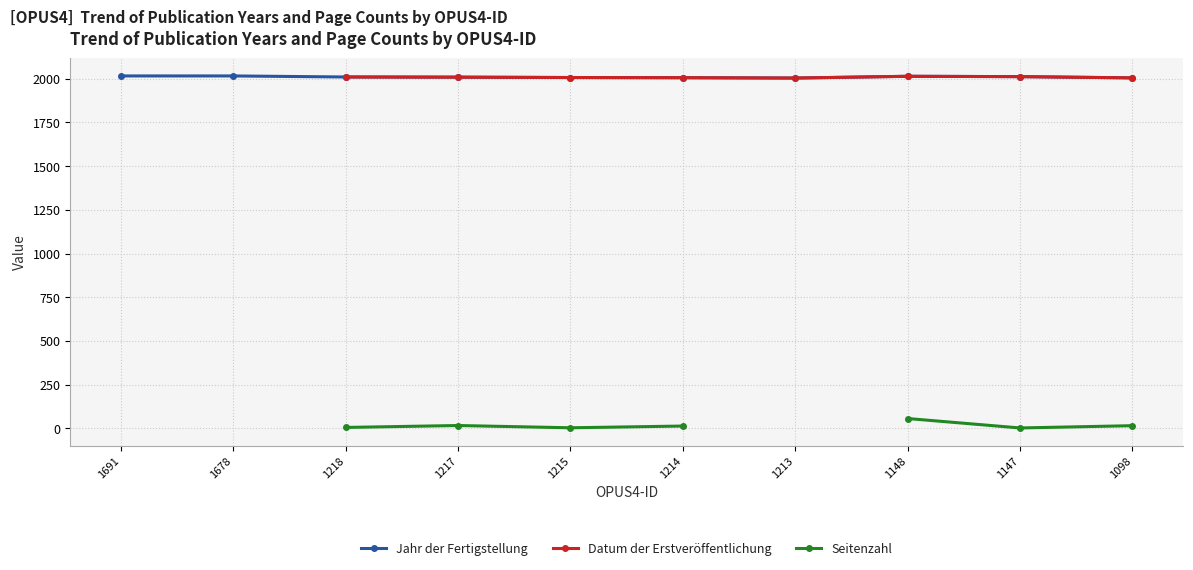

Count the Datum der Erstveröffentlichung values in the range 2007 to 2010.

3